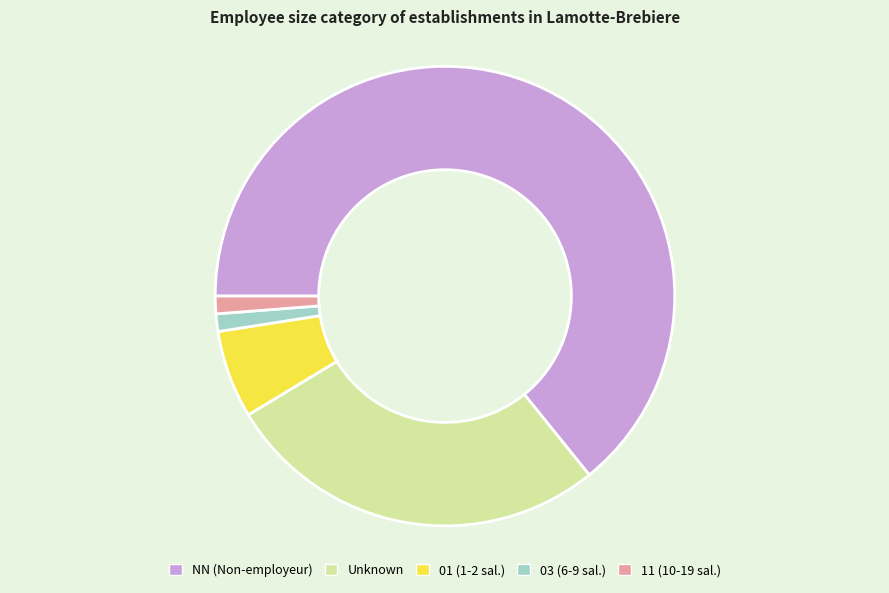

Which category accounts for the majority?

NN (Non-employeur)